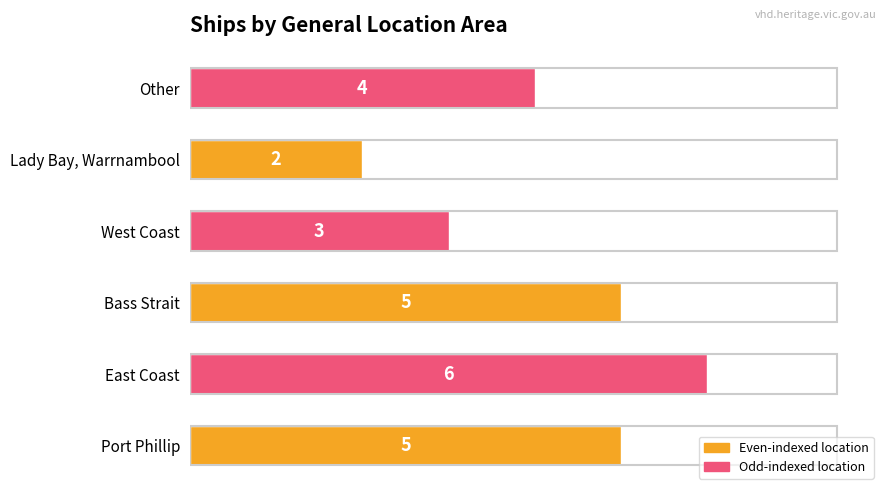

What is the change in value from West Coast to Other?

+1